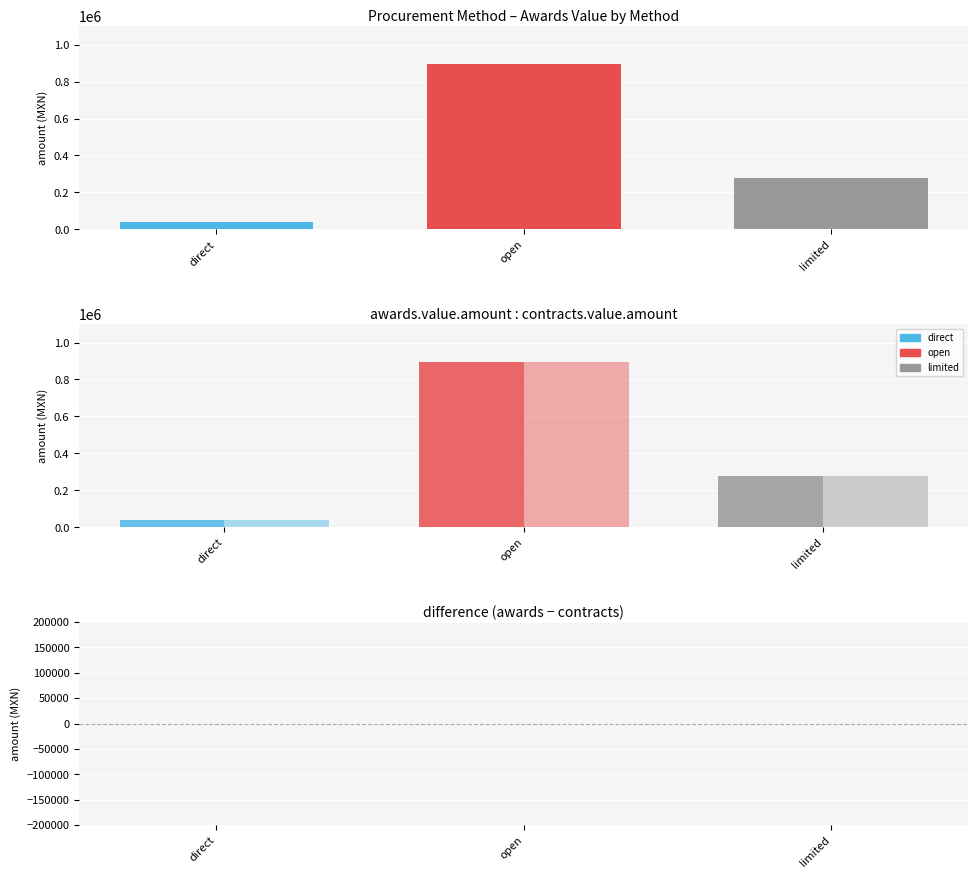

What value does the contracts.value.amount series have at direct?

39900.0